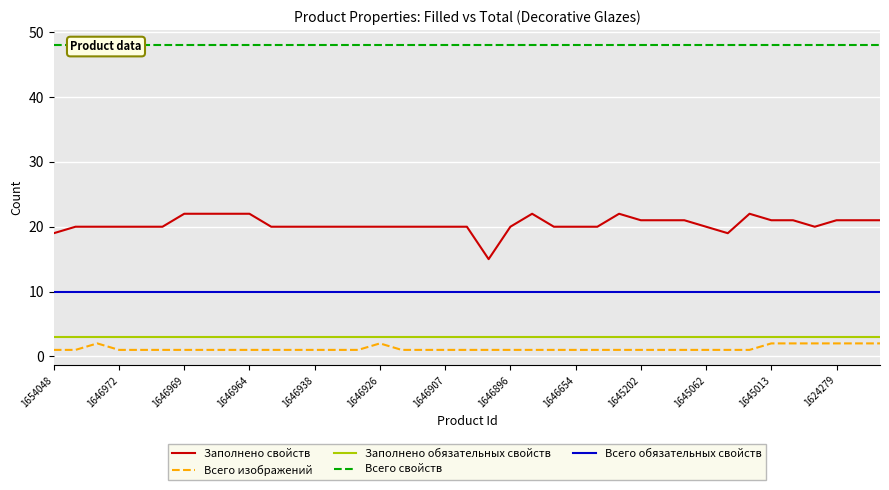

What is the difference between the highest and lowest values at 14?

47